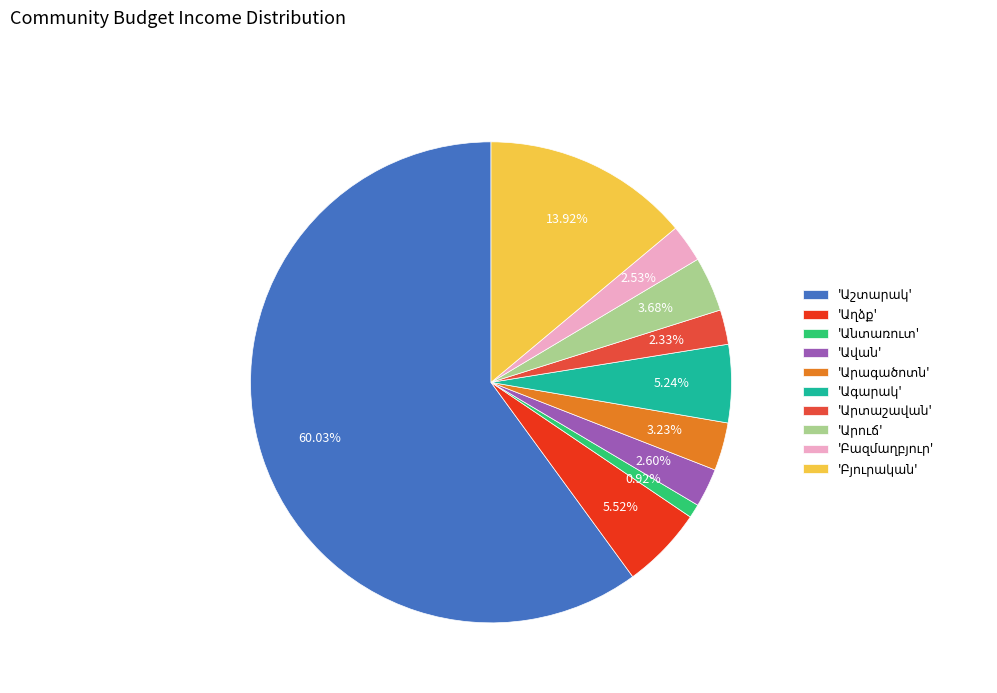

Does any single category account for the majority?

Yes